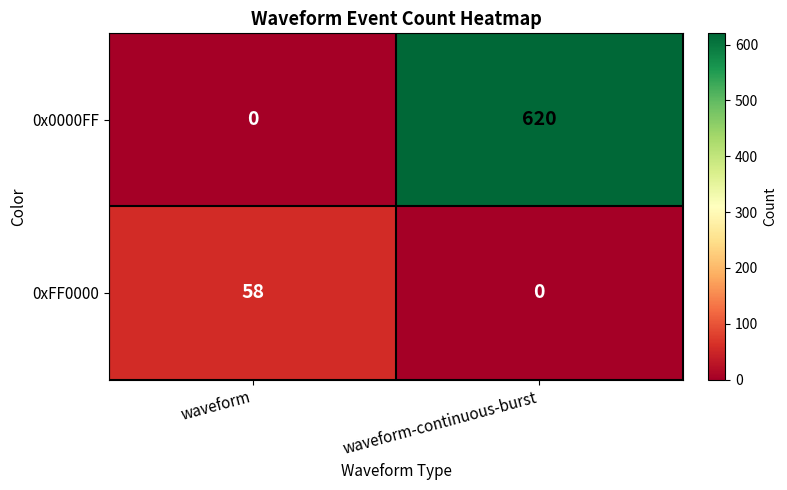

At which category is the sum across all series the highest?

waveform-continuous-burst